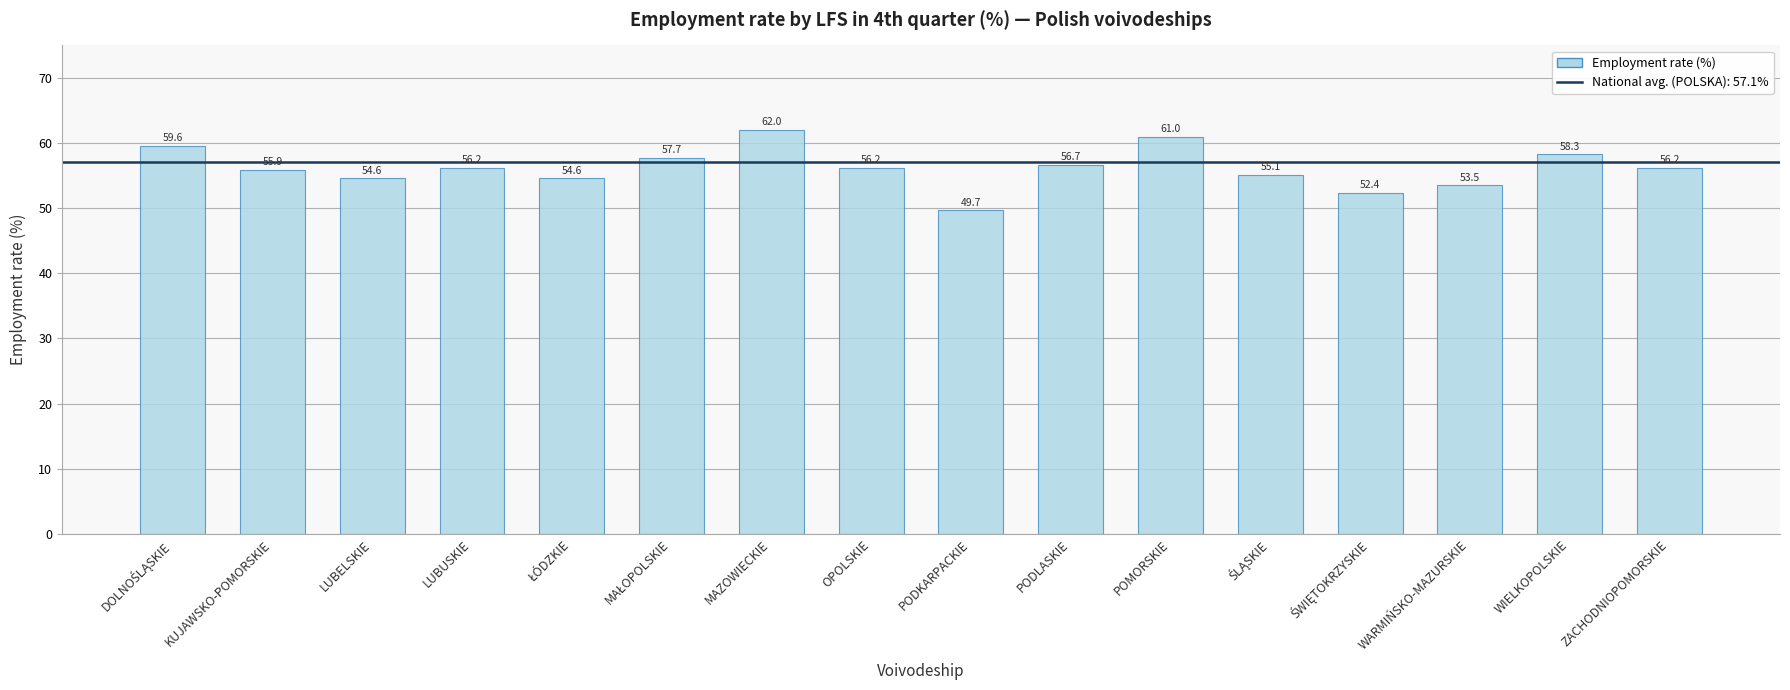

How many data points are above 56?

9